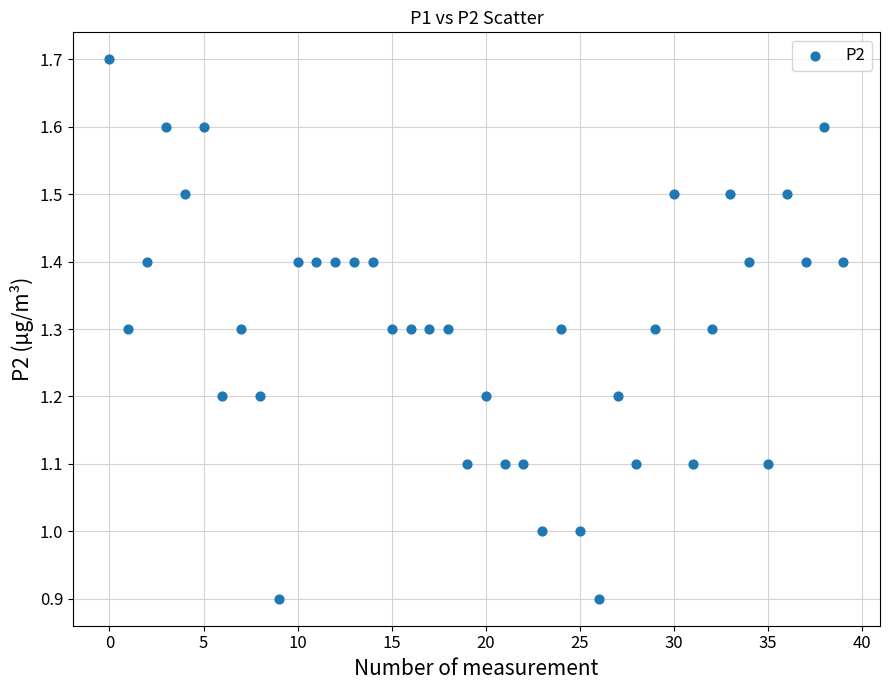

What is the range of Y values (max minus min)?

0.8